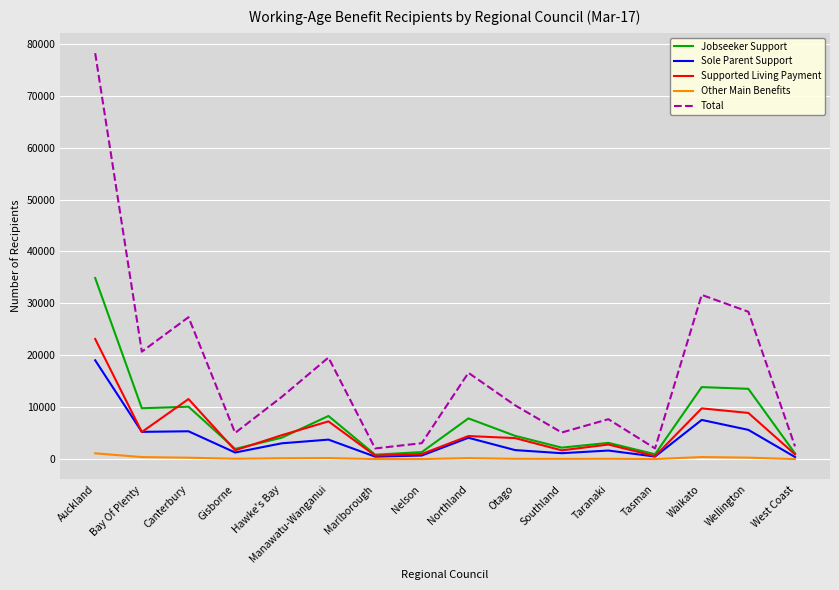

Where do Jobseeker Support and Supported Living Payment first cross each other?

Bay Of Plenty and Canterbury